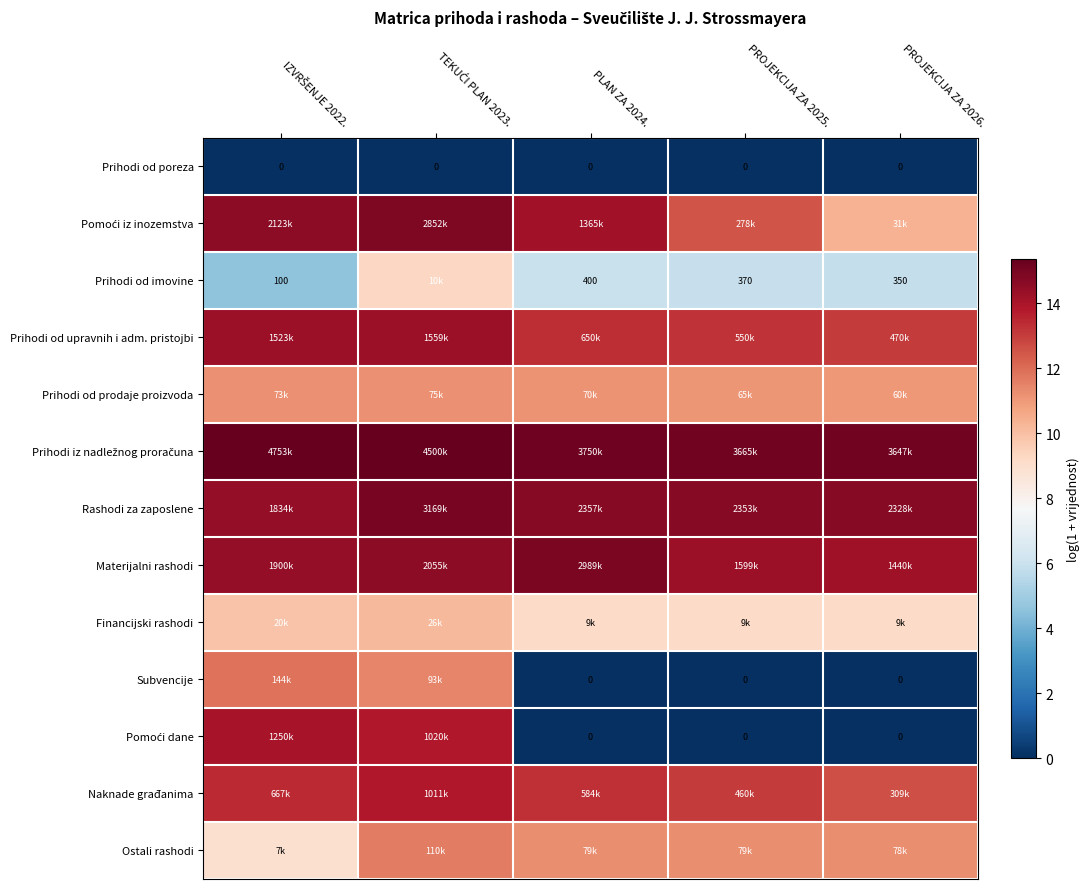

Rank the series by their maximum value, from lowest to highest.

Prihodi od poreza, Prihodi od imovine, Financijski rashodi, Prihodi od prodaje proizvoda, Ostali rashodi, Subvencije, Naknade građanima, Pomoći dane, Prihodi od upravnih i adm. pristojbi, Pomoći iz inozemstva, Materijalni rashodi, Rashodi za zaposlene, Prihodi iz nadležnog proračuna